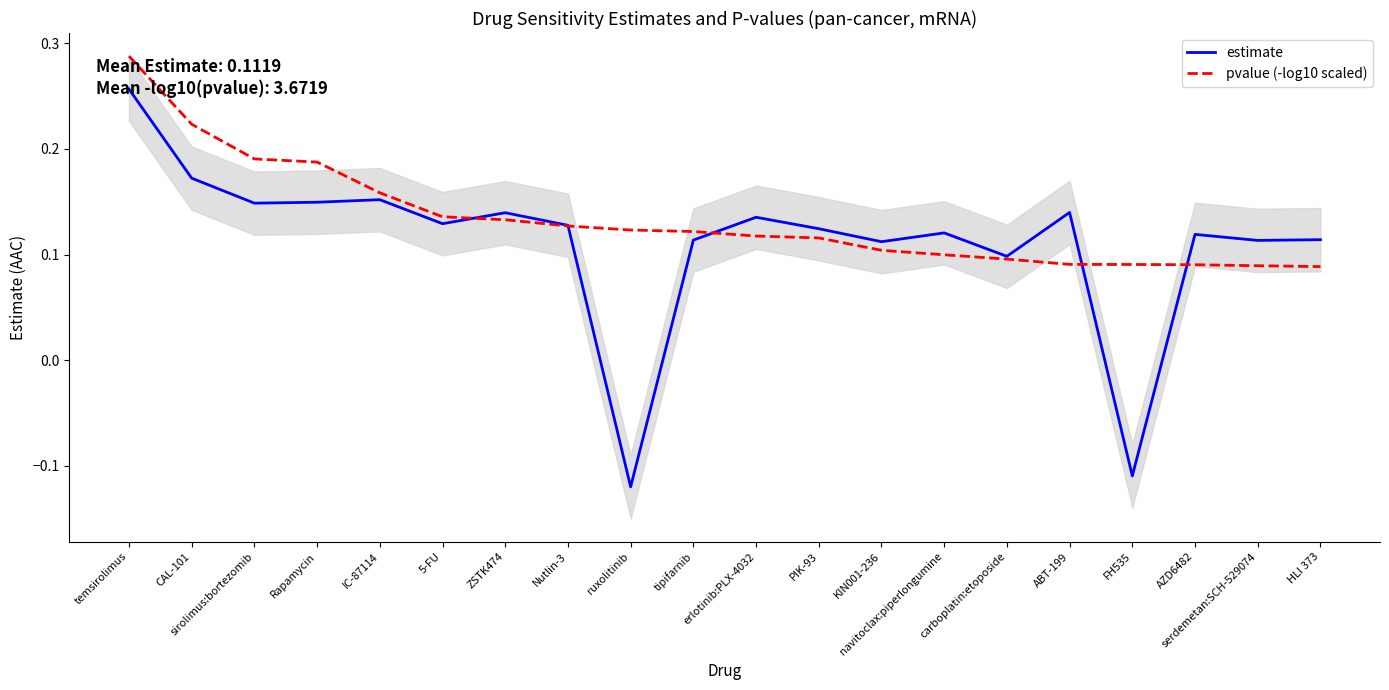

What position from the right is ZSTK474?

14